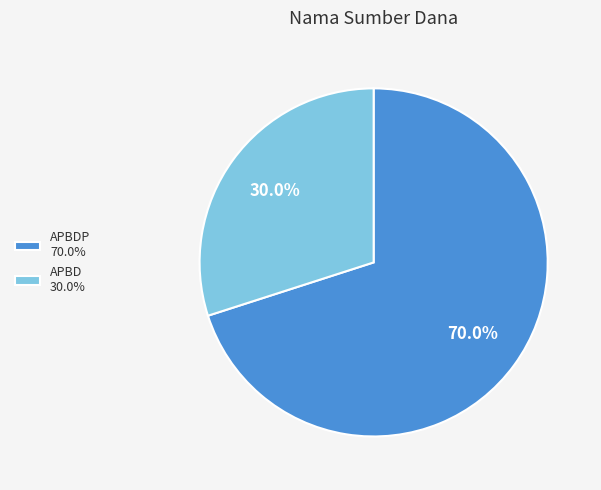

How many slices are in this pie chart?

2